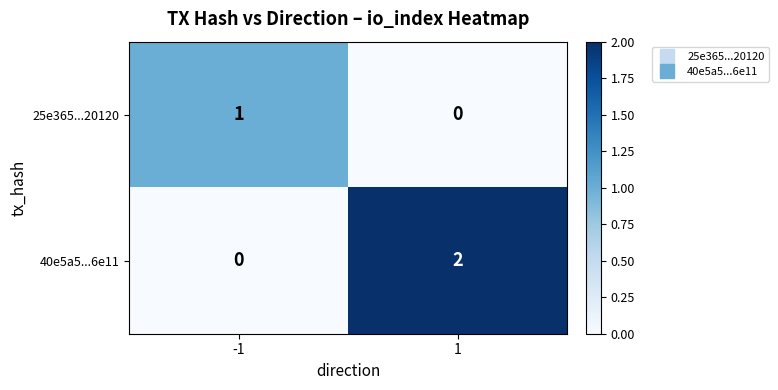

How many series are shown in this chart?

2